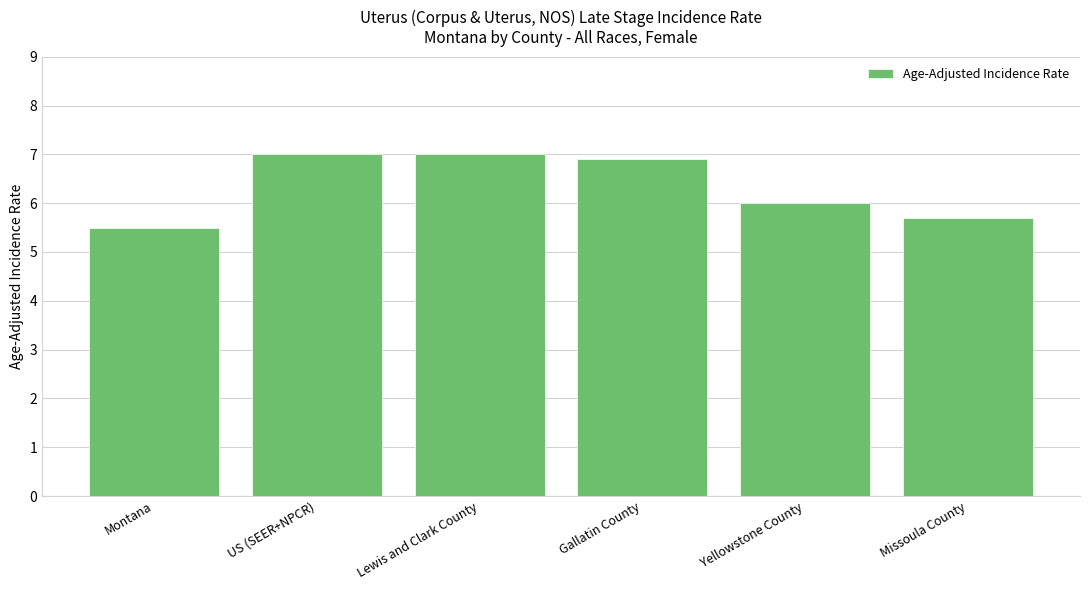

Reading right to left, what are all the values shown in this chart?

Missoula County=5.7	Yellowstone County=6.0	Gallatin County=6.9	Lewis and Clark County=7.0	US (SEER+NPCR)=7.0	Montana=5.5